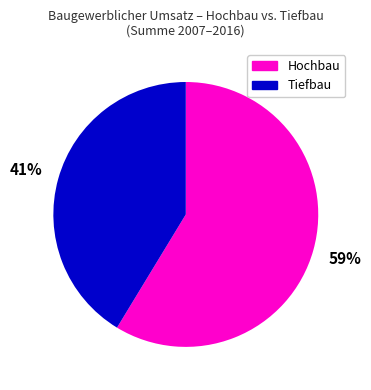

To the nearest percent, what is the average slice percentage?

50%